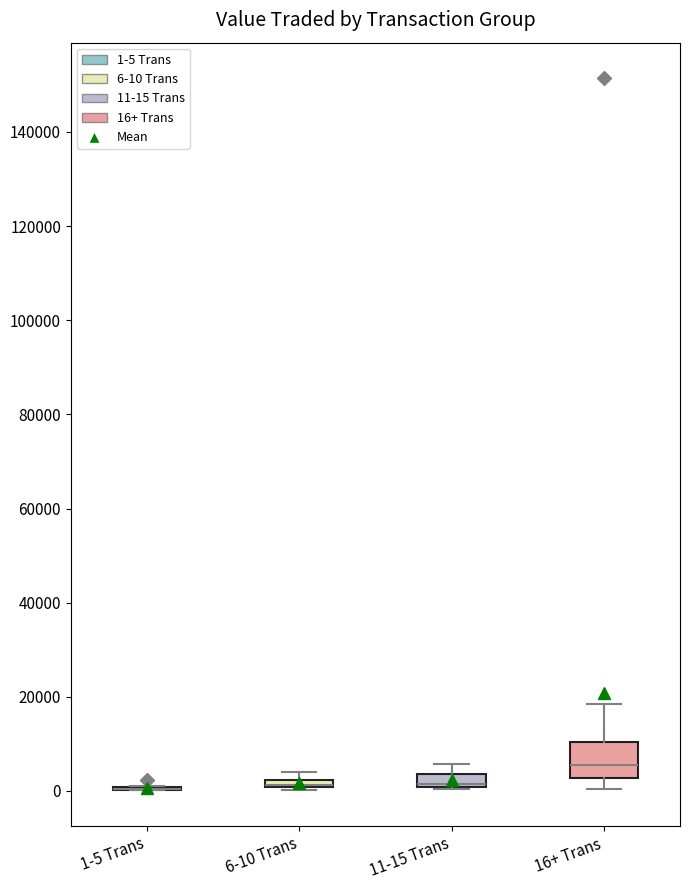

Which box is the tallest, from its lower edge to its upper edge?

16+ Trans